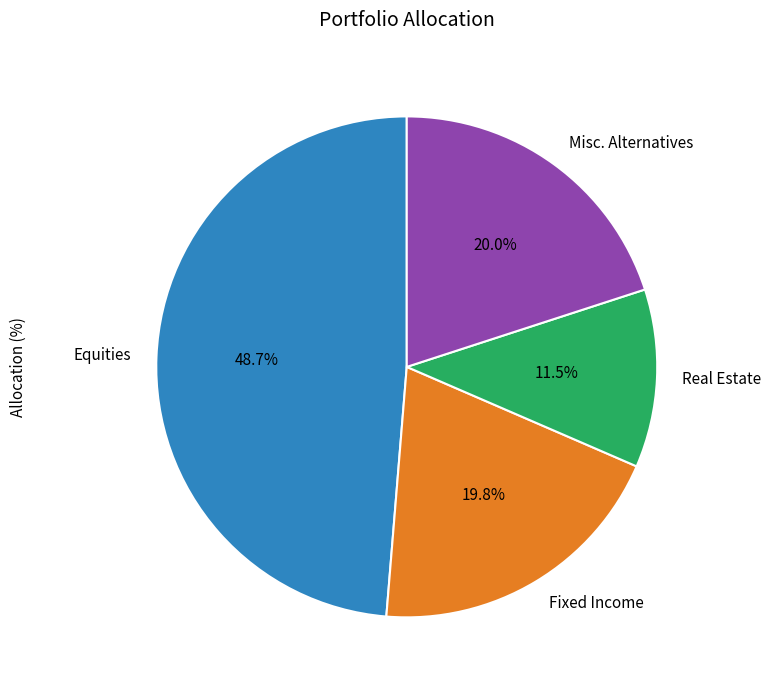

Is there a majority slice in this chart?

No